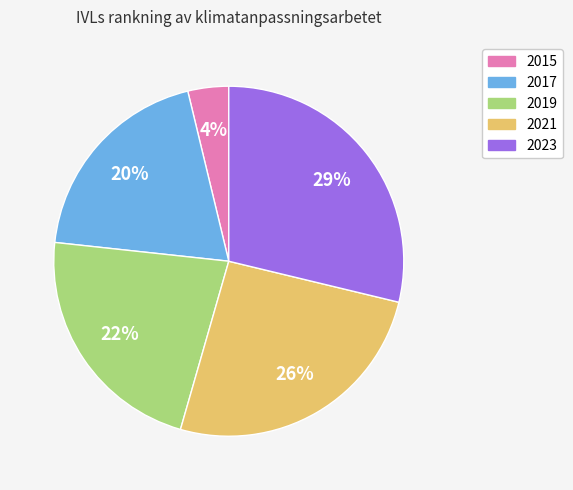

How many slices are in this pie chart?

5